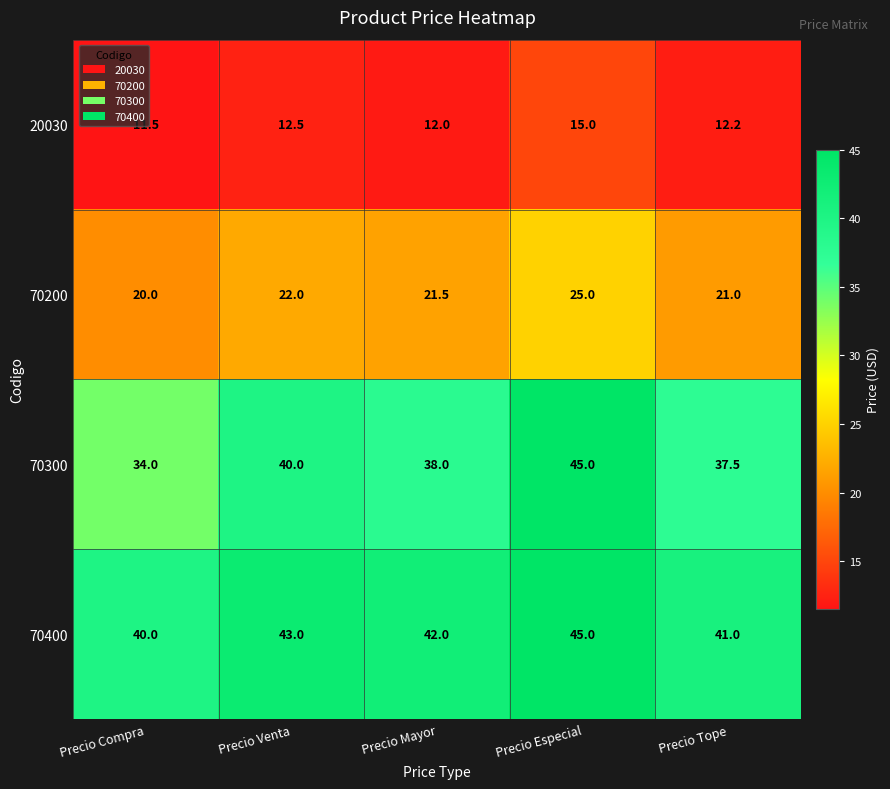

What is the average value of the 70200 series?

21.9